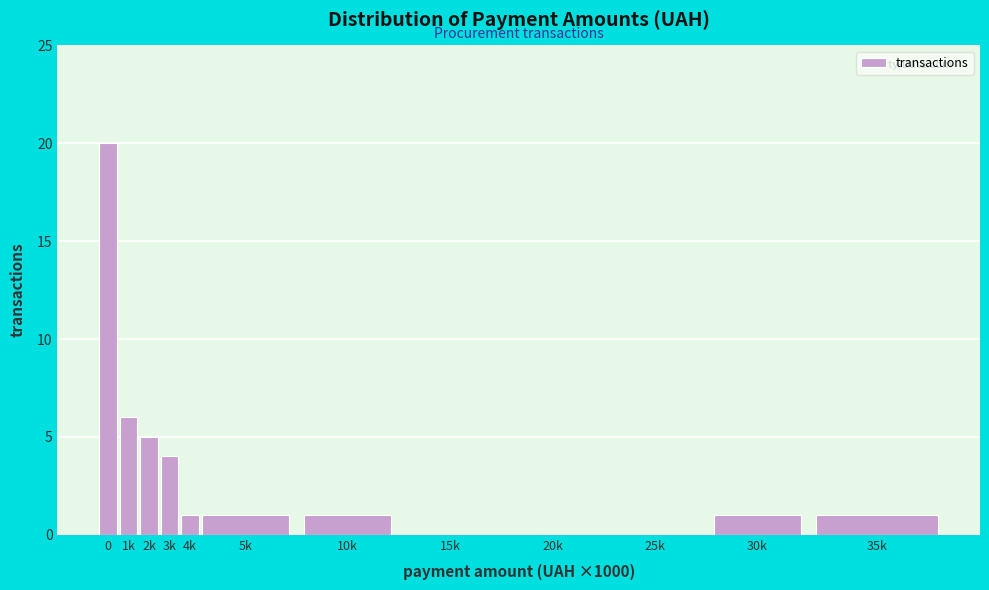

Reading left to right, extract all data points from this chart.

0=20	1k=6	2k=5	3k=4	4k=1	5k=1	10k=1	15k=0	20k=0	25k=0	30k=1	35k=1